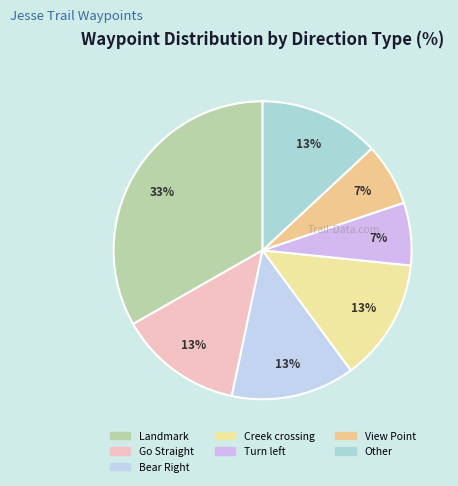

How many segments does this pie chart have?

7